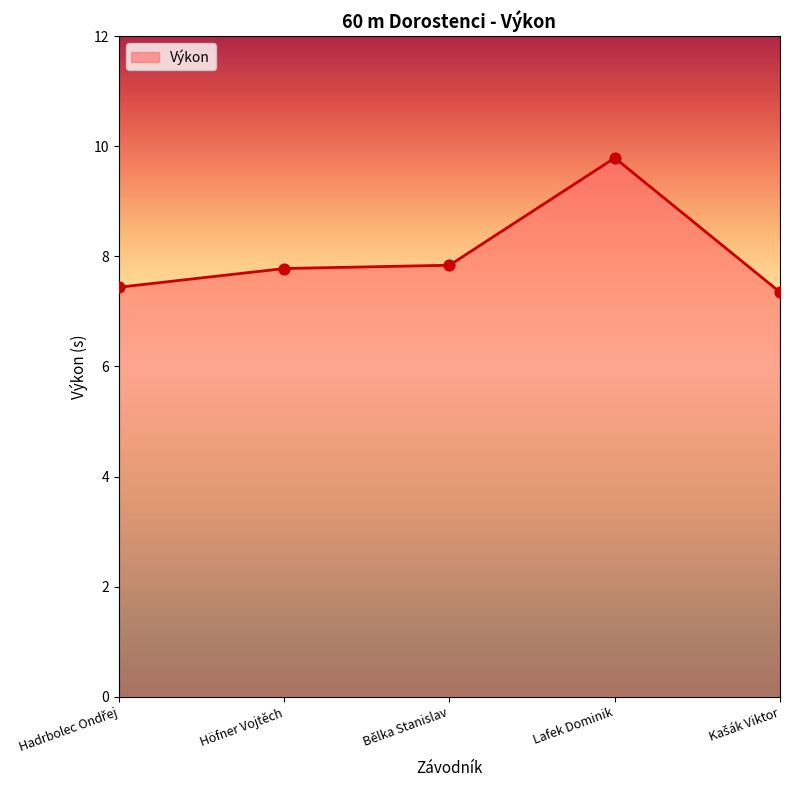

Which has a higher value, Lafek Dominik or Bělka Stanislav?

Lafek Dominik